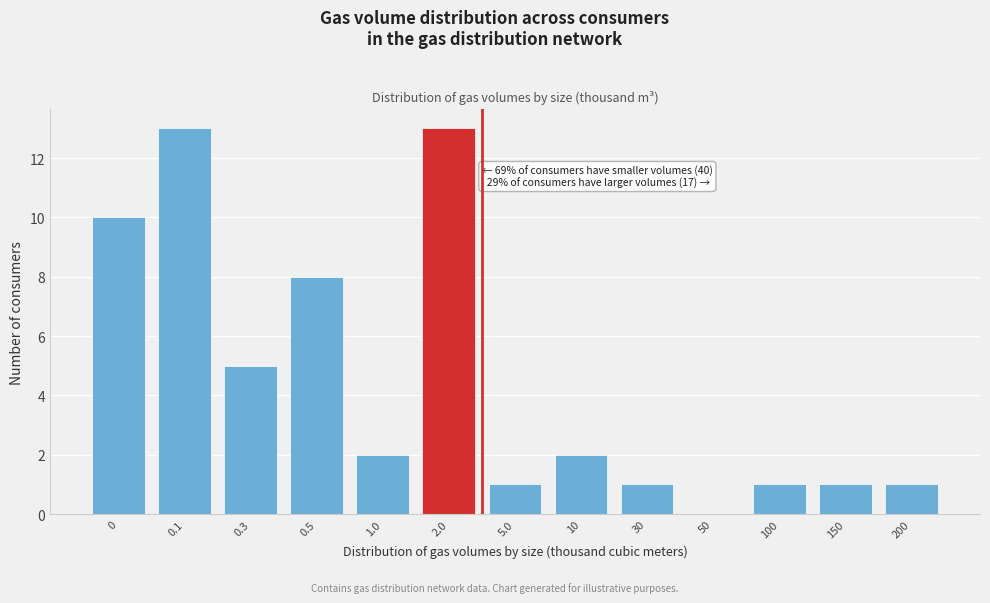

Reading left to right, transcribe all the data shown in this chart.

0=10	0.1=13	0.3=5	0.5=8	1.0=2	2.0=13	5.0=1	10=2	30=1	50=0	100=1	150=1	200=1